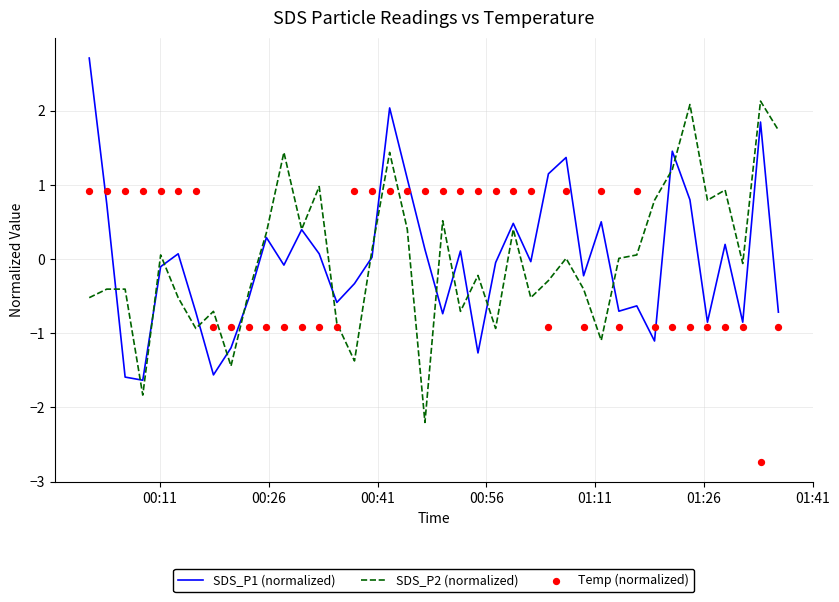

Which series has the largest Y range (max minus min)?

SDS_P1 (normalized)